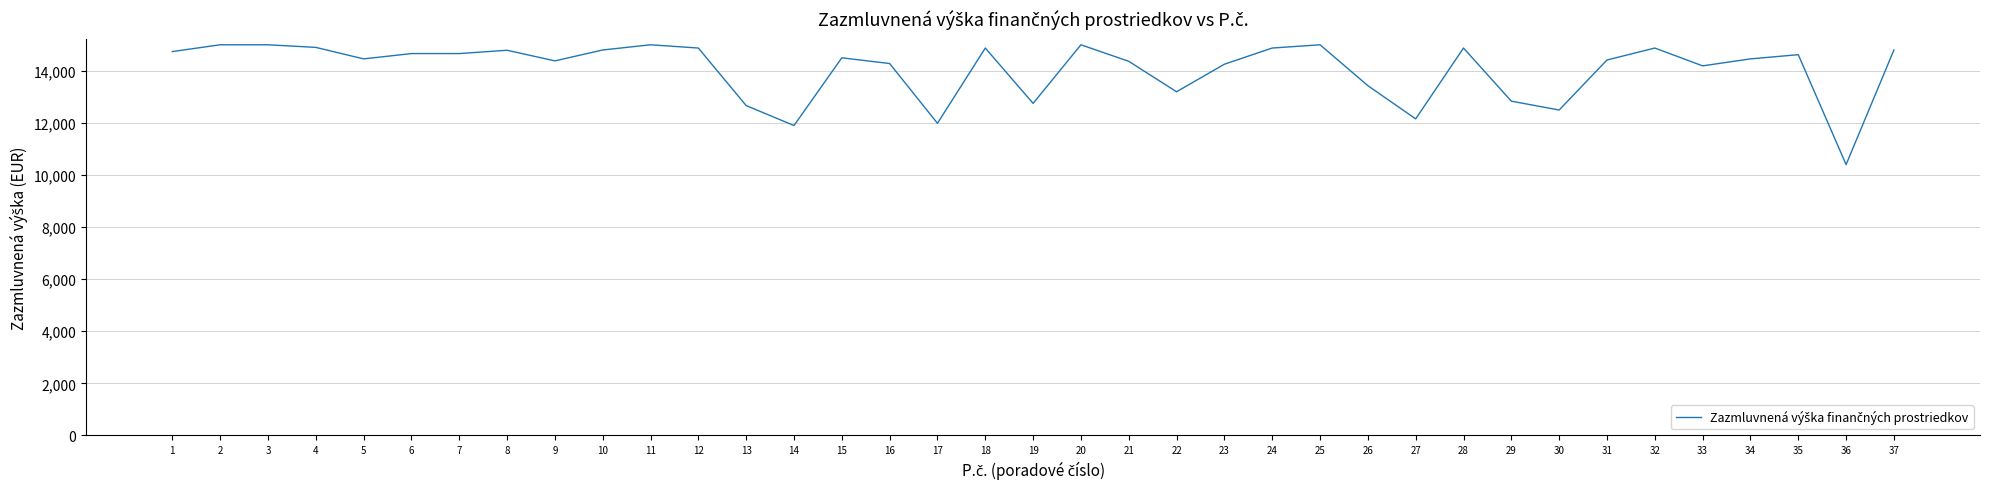

Read the value at 24.

14875.0